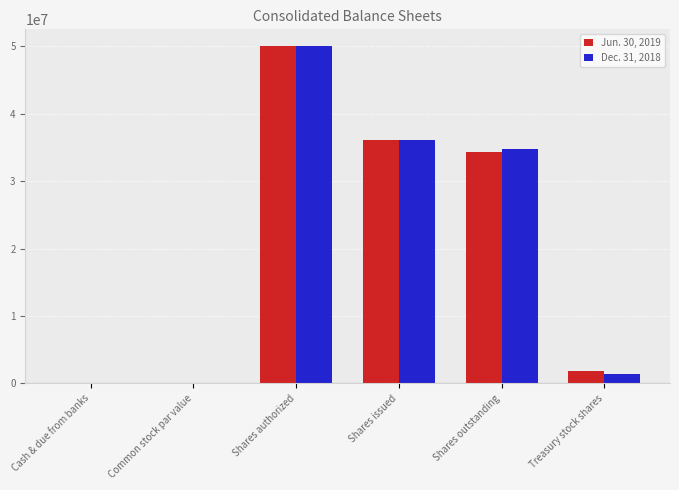

Which series changed the most between Shares authorized and Shares outstanding?

Jun. 30, 2019